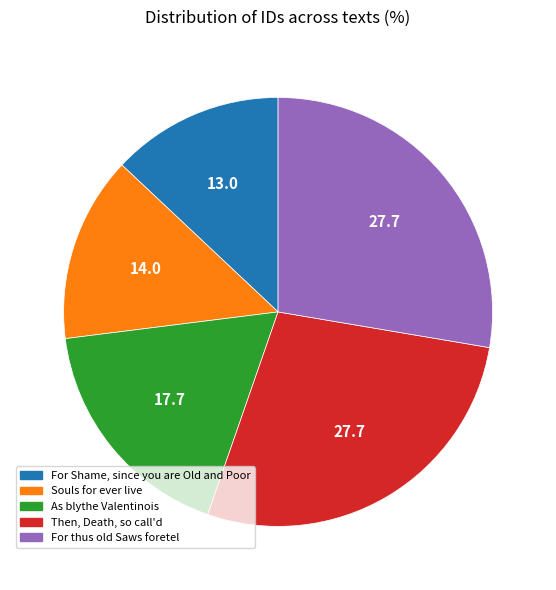

Which slice is the smallest?

For Shame, since you are Old and Poor